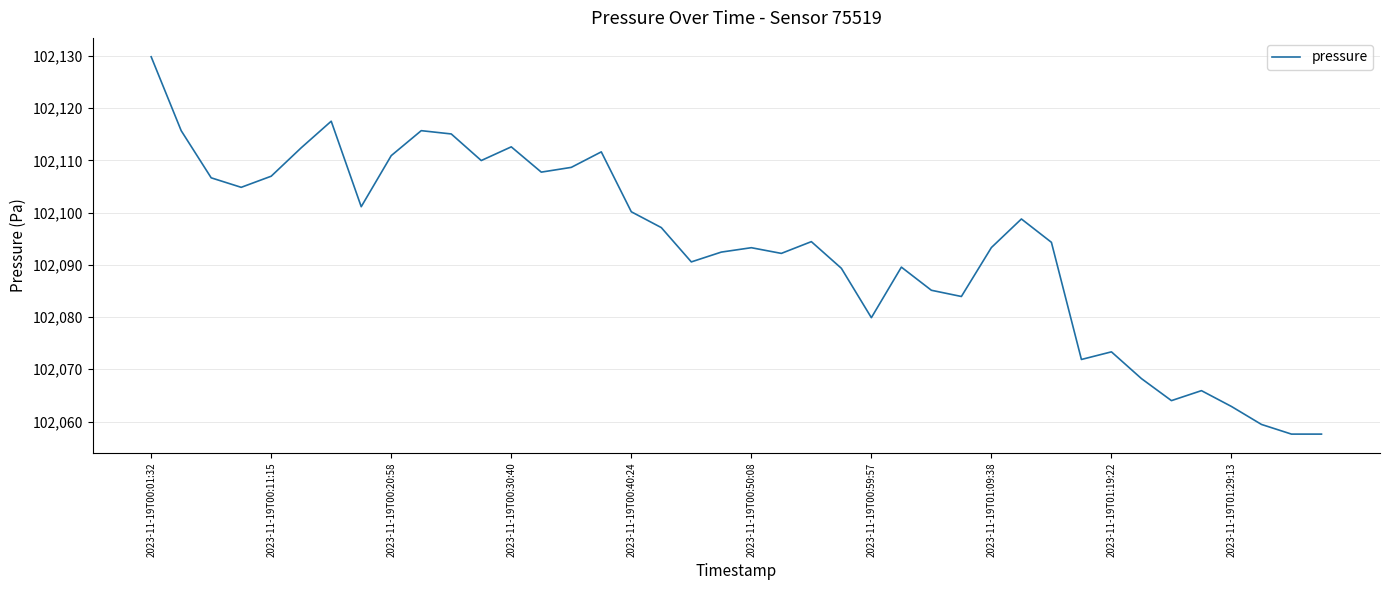

What is the minimum value shown in the chart?

102057.6